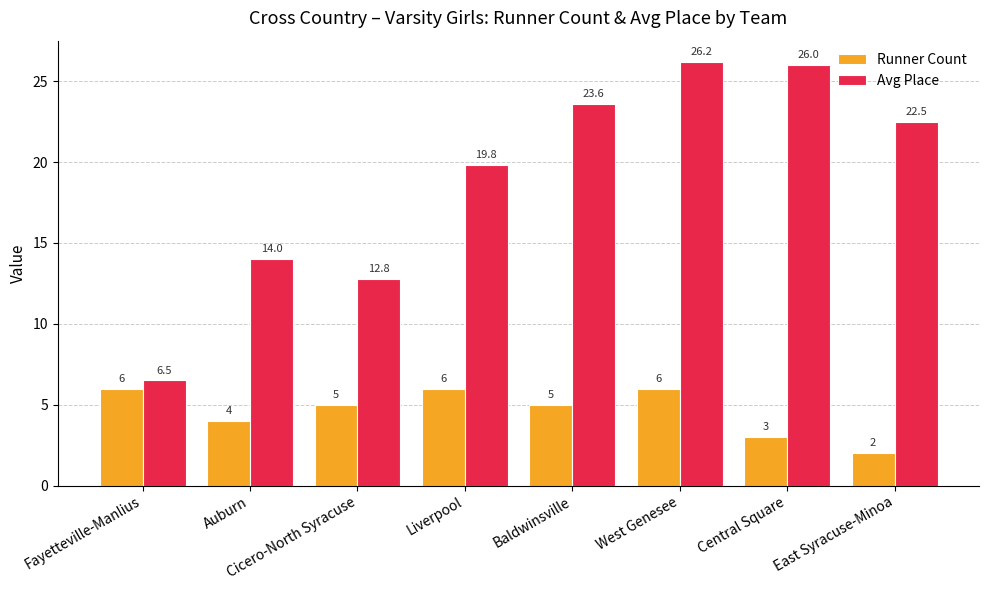

Does the chart contain stacked bars?

No